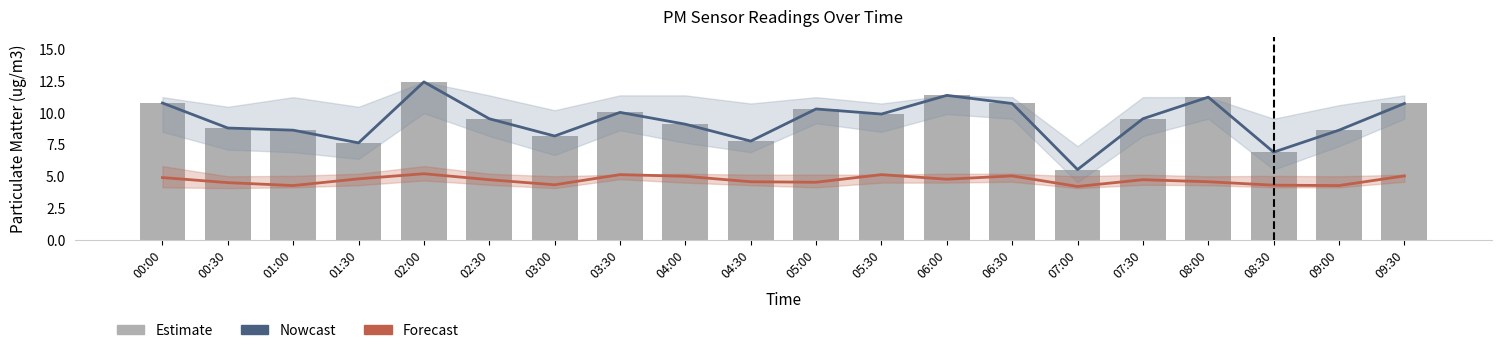

What is the difference between the Estimate values at 07:30 and 01:00?

0.9